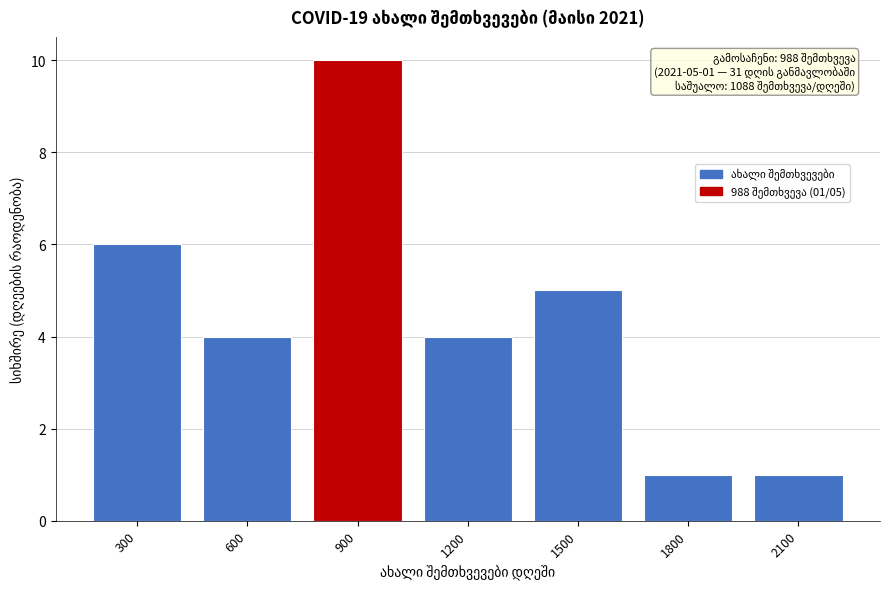

Reading left to right, transcribe all the data shown in this chart.

300=6	600=4	900=10	1200=4	1500=5	1800=1	2100=1